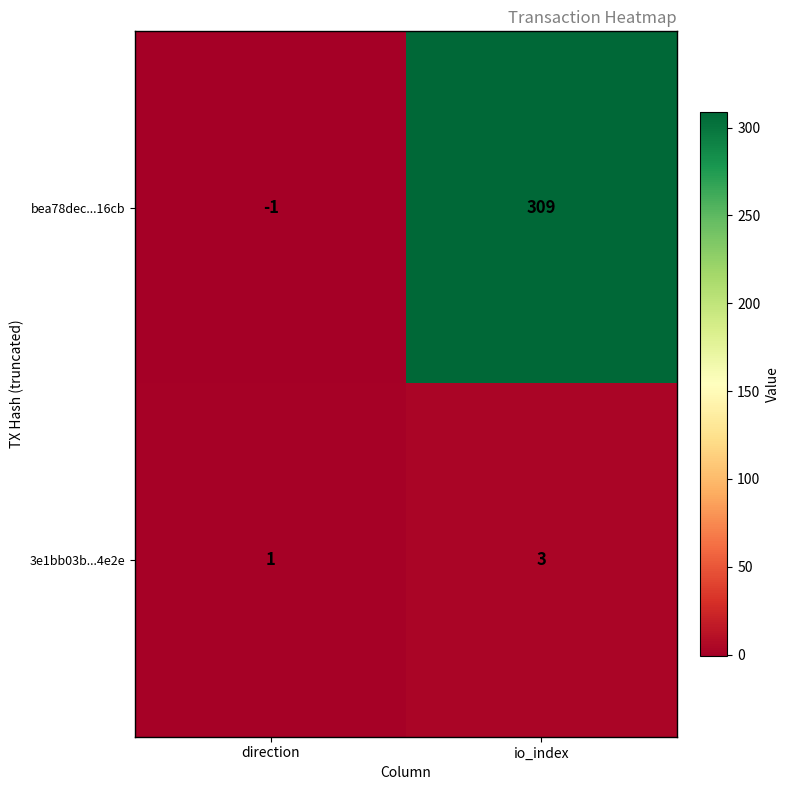

What is the sum of all 3e1bb03b...4e2e values?

4